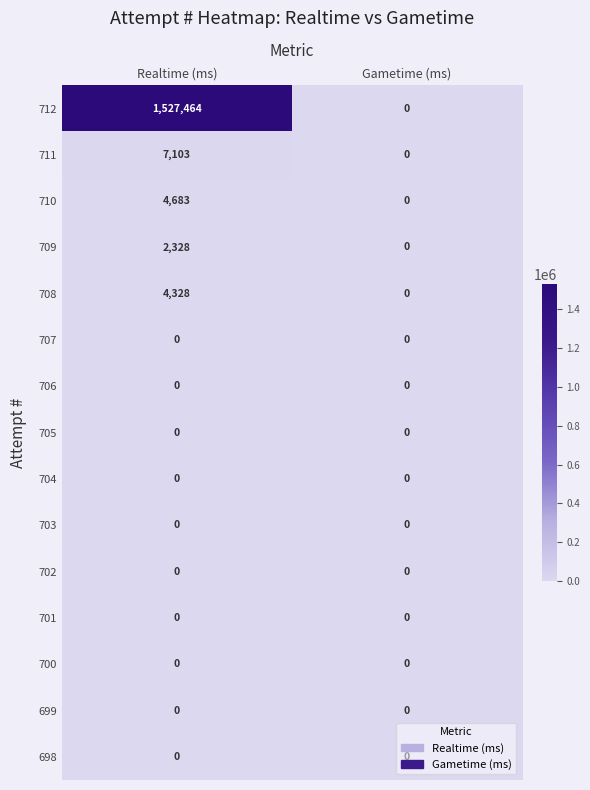

What is the average value of the 709 series?

1164